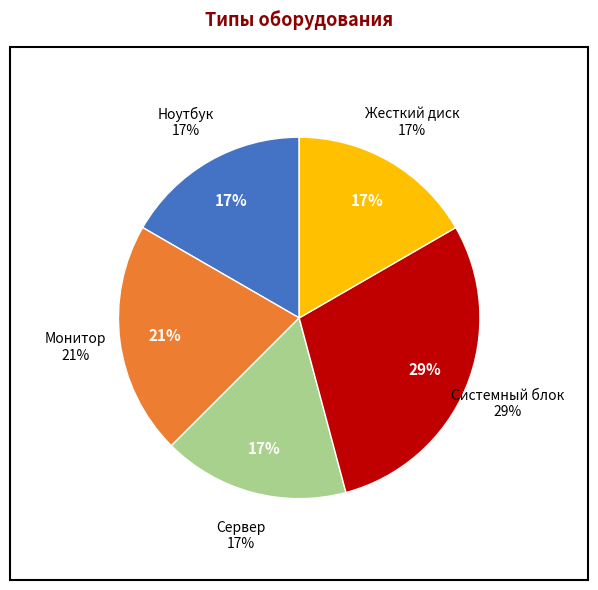

Is there a majority slice in this chart?

No